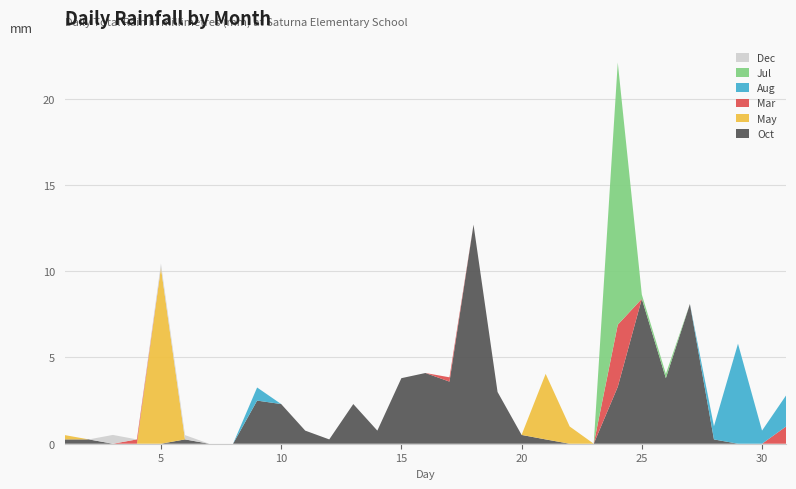

Reading right to left, list all the values displayed in this chart.

Oct: 0.0	0.0	0.0	0.2	8.1	3.8	8.4	3.3	0.0	0.0	0.2	0.5	3.0	12.7	3.6	4.1	3.8	0.8	2.3	0.2	0.8	2.3	2.5	0.0	0.0	0.2	0.0	0.0	0.0	0.2	0.2
May: 0.0	0.0	0.0	0.0	0.0	0.0	0.0	0.0	0.0	1.0	3.8	0.0	0.0	0.0	0.0	0.0	0.0	0.0	0.0	0.0	0.0	0.0	0.0	0.0	0.0	0.0	10.2	0.0	0.0	0.0	0.2
Mar: 1.0	0.0	0.0	0.0	0.0	0.0	0.0	3.6	0.0	0.0	0.0	0.0	0.0	0.0	0.2	0.0	0.0	0.0	0.0	0.0	0.0	0.0	0.0	0.0	0.0	0.0	0.0	0.2	0.0	0.0	0.0
Aug: 1.8	0.8	5.8	0.8	0.0	0.0	0.0	0.0	0.0	0.0	0.0	0.0	0.0	0.0	0.0	0.0	0.0	0.0	0.0	0.0	0.0	0.0	0.8	0.0	0.0	0.0	0.0	0.0	0.0	0.0	0.0
Jul: 0.0	0.0	0.0	0.0	0.0	0.2	0.2	15.2	0.0	0.0	0.0	0.0	0.0	0.0	0.0	0.0	0.0	0.0	0.0	0.0	0.0	0.0	0.0	0.0	0.0	0.0	0.0	0.0	0.0	0.0	0.0
Dec: 0.0	0.0	0.0	0.0	0.0	0.0	0.0	0.0	0.0	0.0	0.0	0.0	0.0	0.0	0.0	0.0	0.0	0.0	0.0	0.0	0.0	0.0	0.0	0.0	0.0	0.2	0.2	0.0	0.5	0.0	0.0